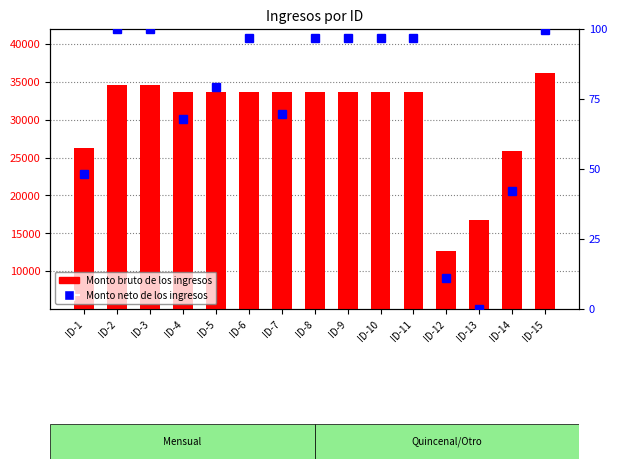

What is the difference between the highest and lowest values at ID-12?

12669.9